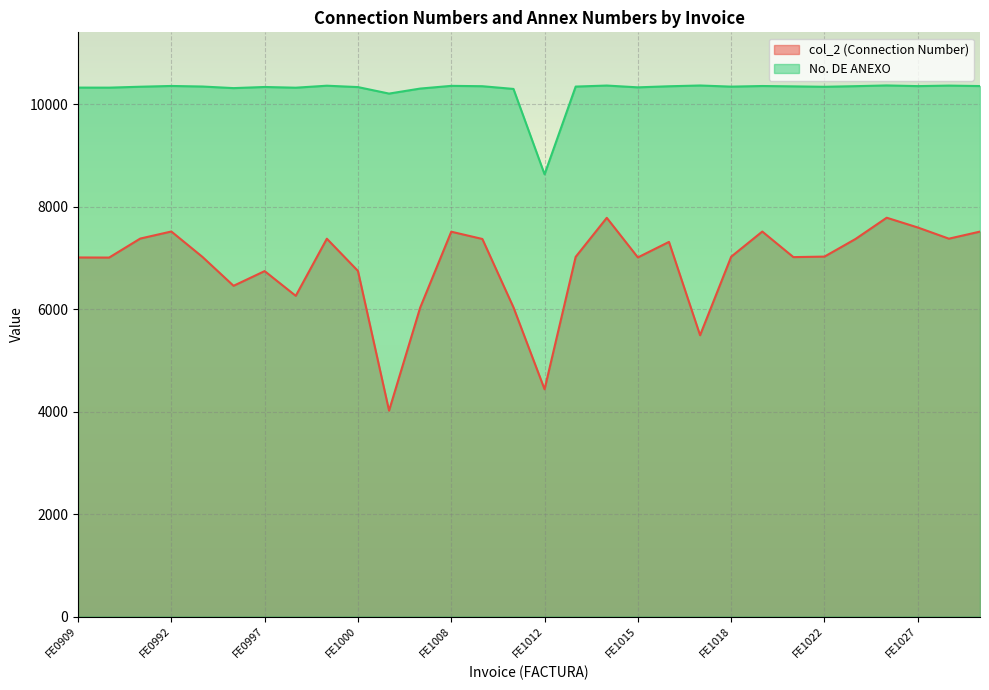

Rank the categories by No. DE ANEXO value from lowest to highest.

FE1012, FE1001, FE1011, FE1002, FE0995, FE0998, FE0989, FE0909, FE1015, FE1000, FE0997, FE1022, FE0990, FE1018, FE1013, FE0994, FE1020, FE1016, FE1010, FE1024, FE1027, FE1029, FE1019, FE0992, FE1008, FE0999, FE1028, FE1014, FE1017, FE1026